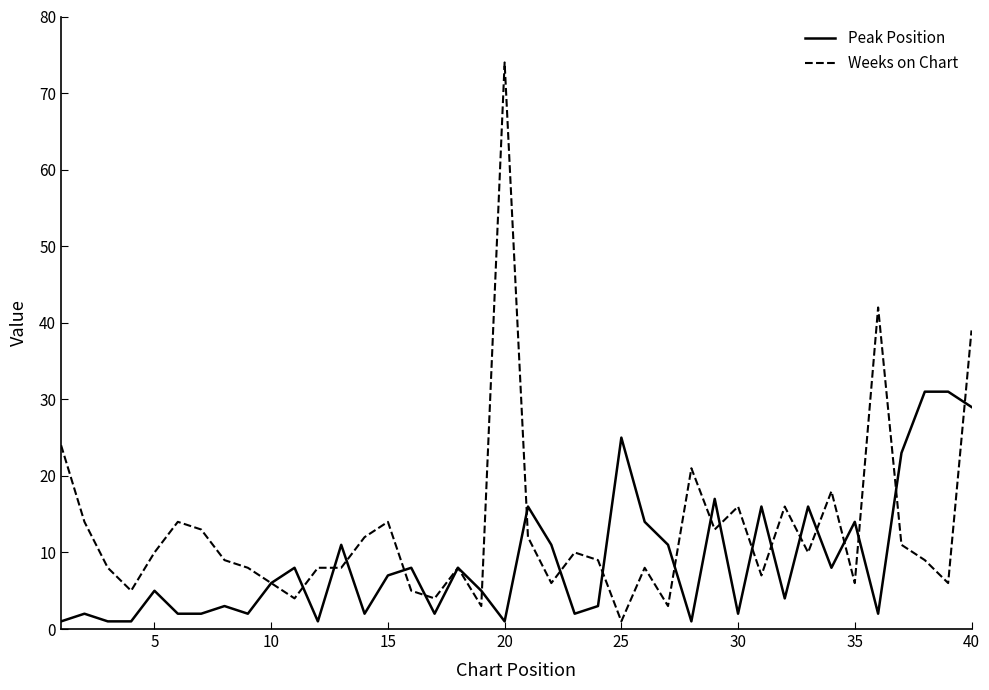

What is the greatest value displayed?

74